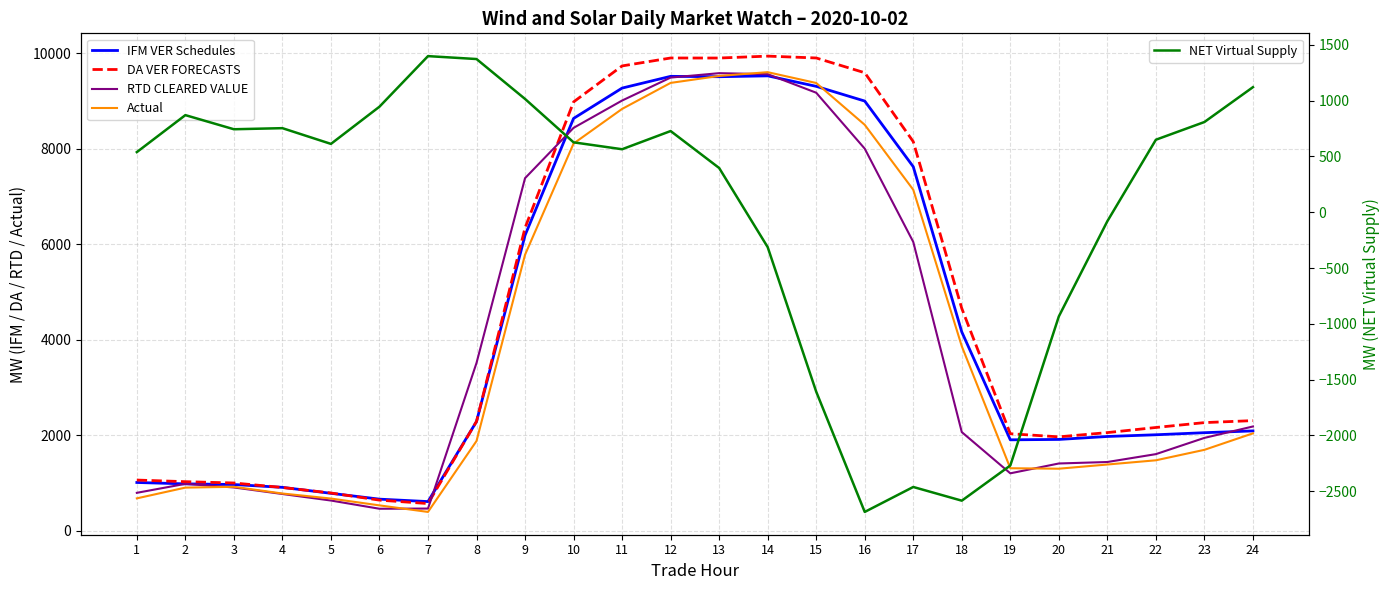

Between 22 and 15, which is larger?

15